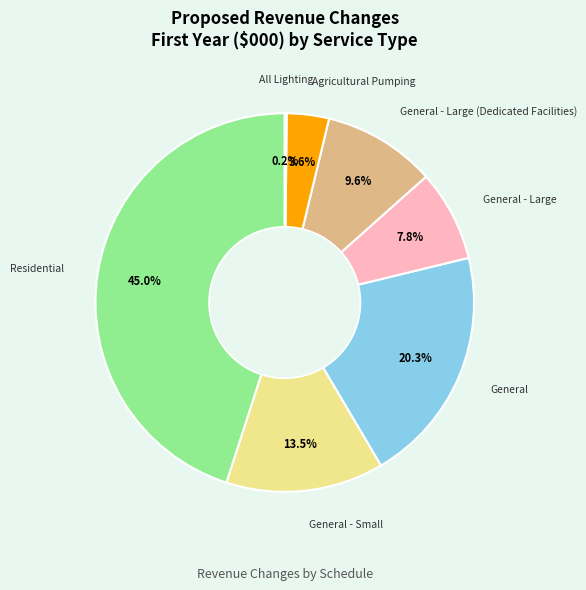

To the nearest percent, what is the difference between the largest and smallest slice percentages?

45%